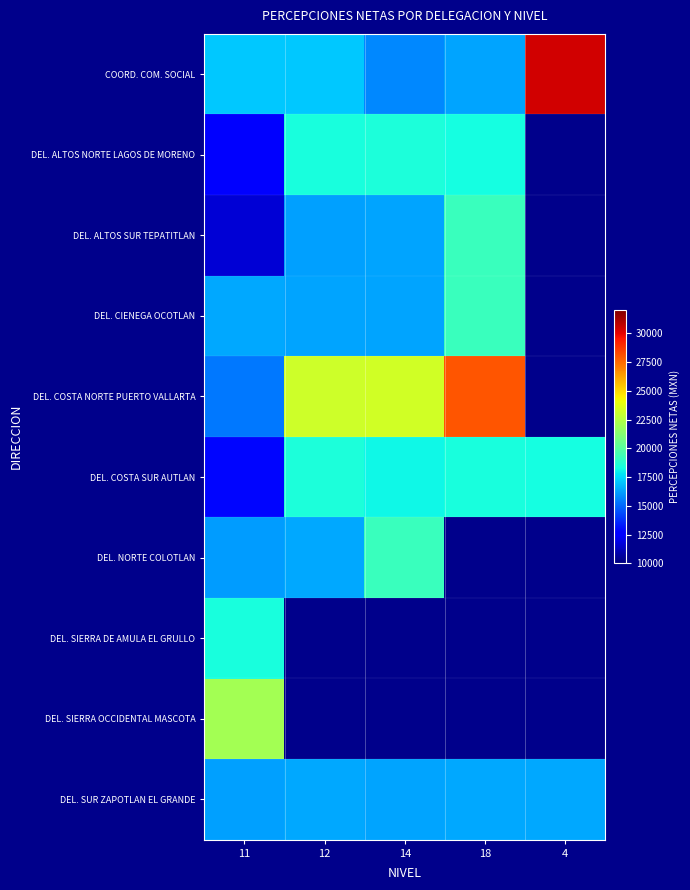

What is the smallest value displayed?

11668.1